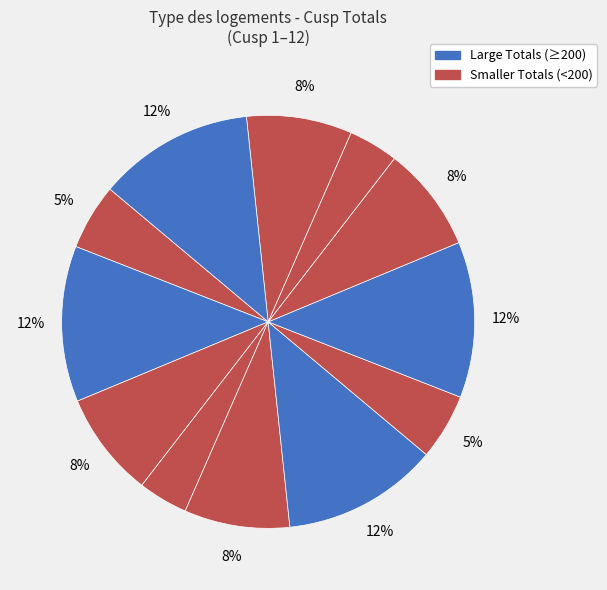

Count the number of slices in the pie.

12